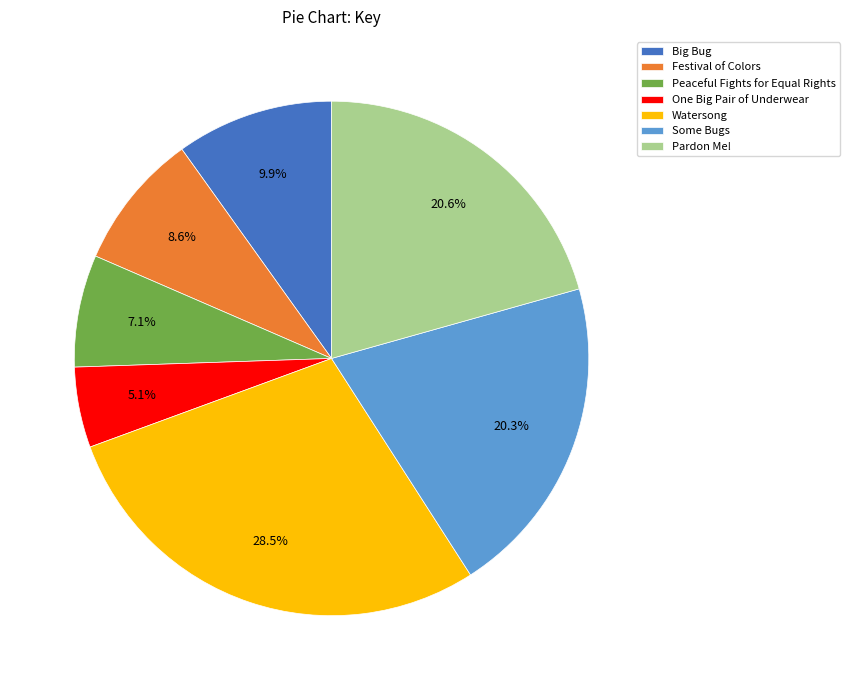

To the nearest percent, what is the difference between the largest and smallest slice percentages?

23%